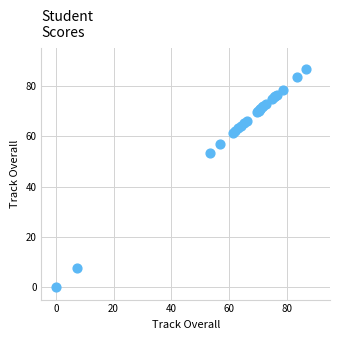

What Y value in the scatter plot is closest to 43?

53.4